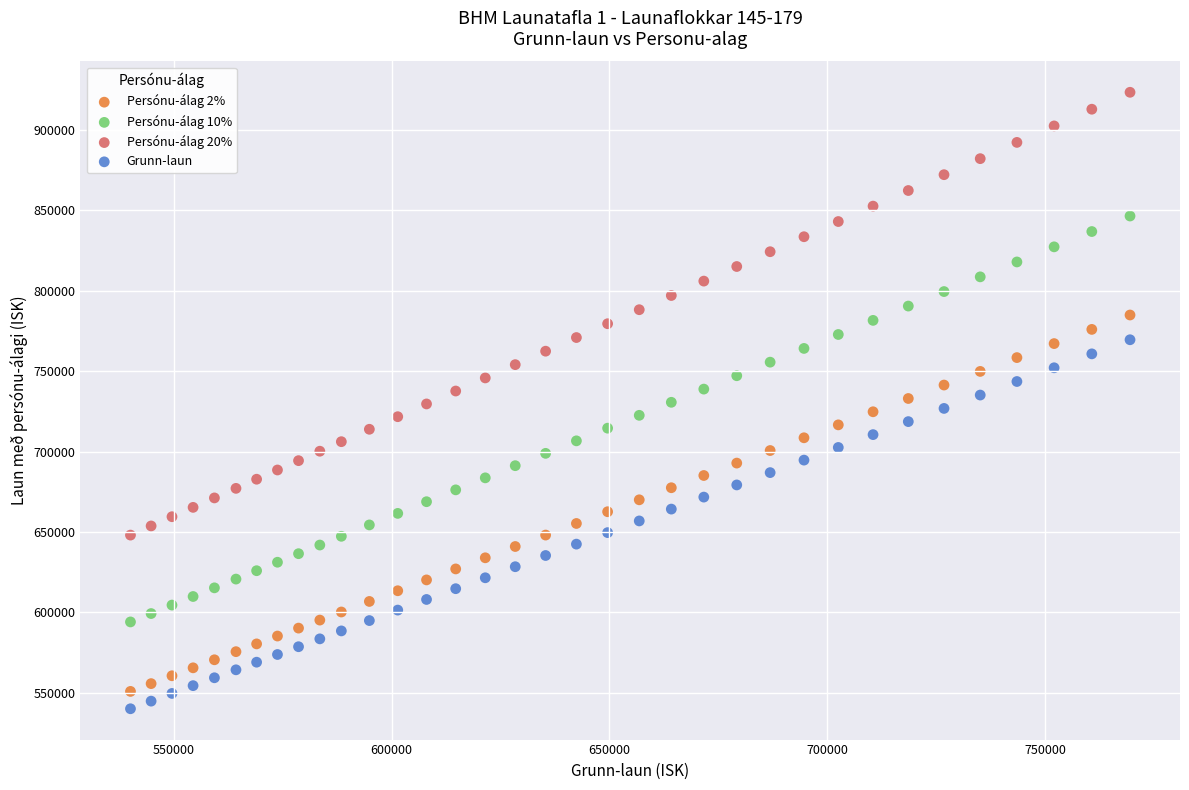

Across all data points, what is the range of X values (max minus min)?

229504